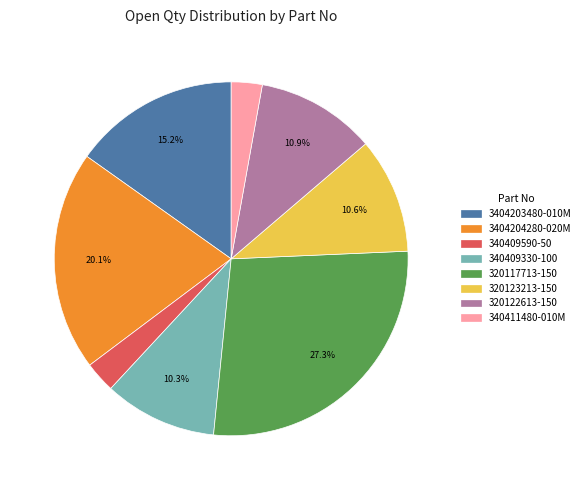

Do 340411480-010M and 340409330-100 together represent more than half of the pie?

No